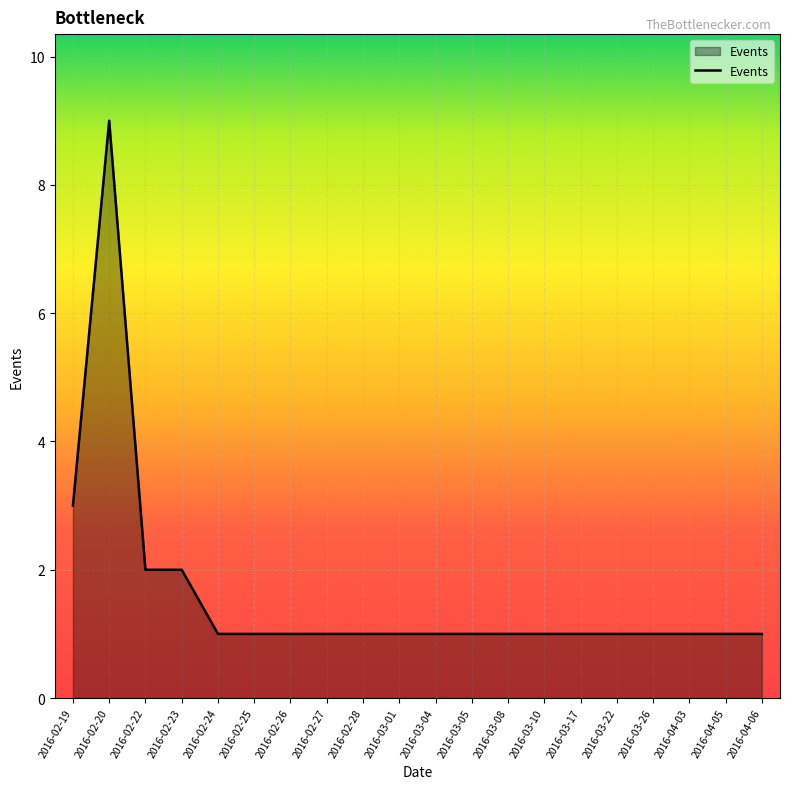

Count the number of data series in this chart.

1